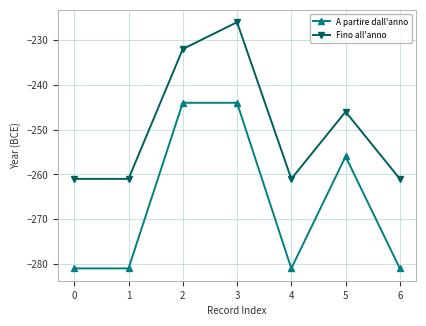

Where is Fino all'anno nearest to the value -243?

5